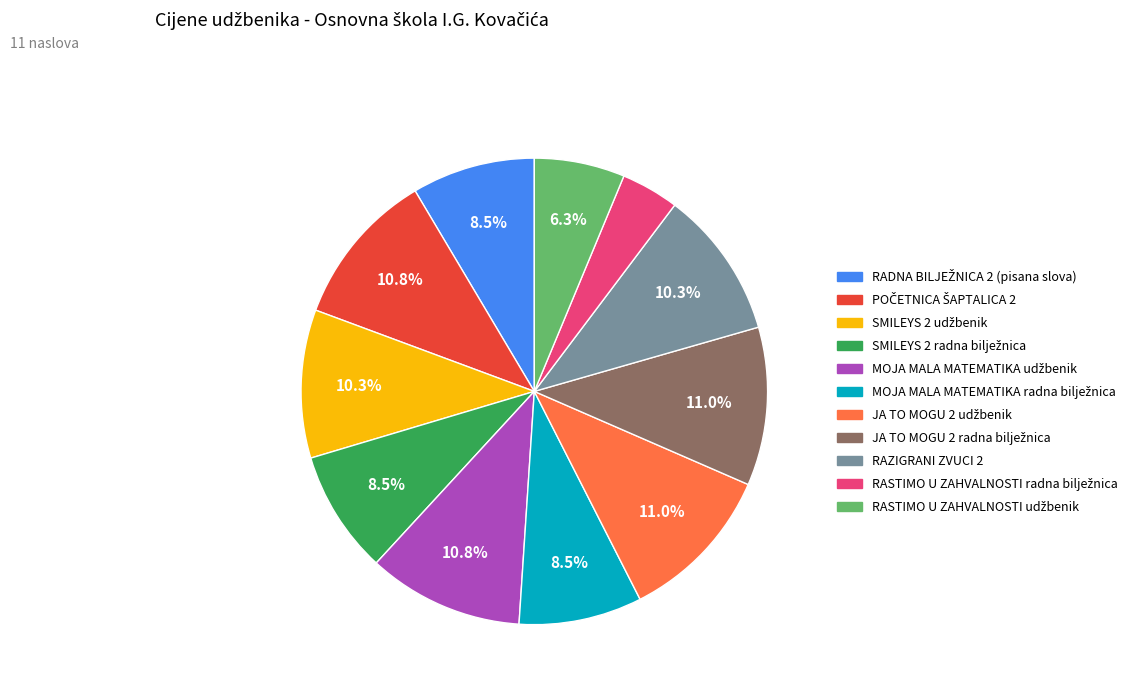

Is there a majority slice in this chart?

No